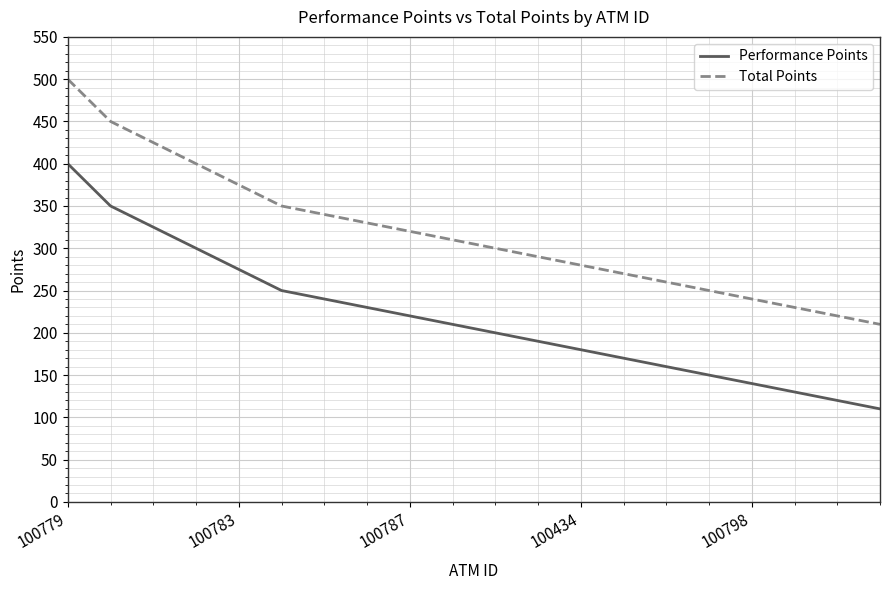

What is the highest value of the Performance Points series?

400